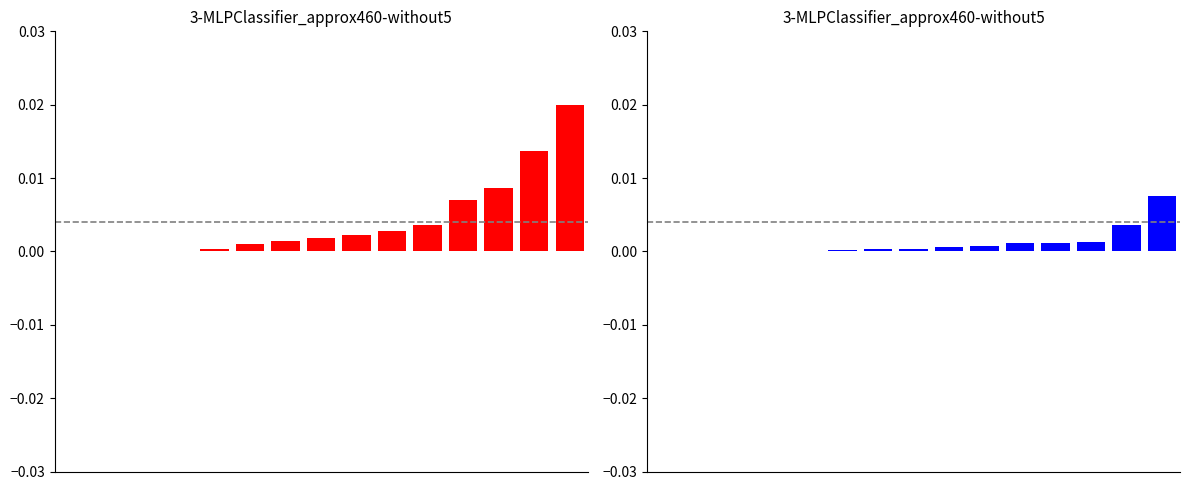

The Vizualizat 100% series shows 0.0 at 1. True or false?

False